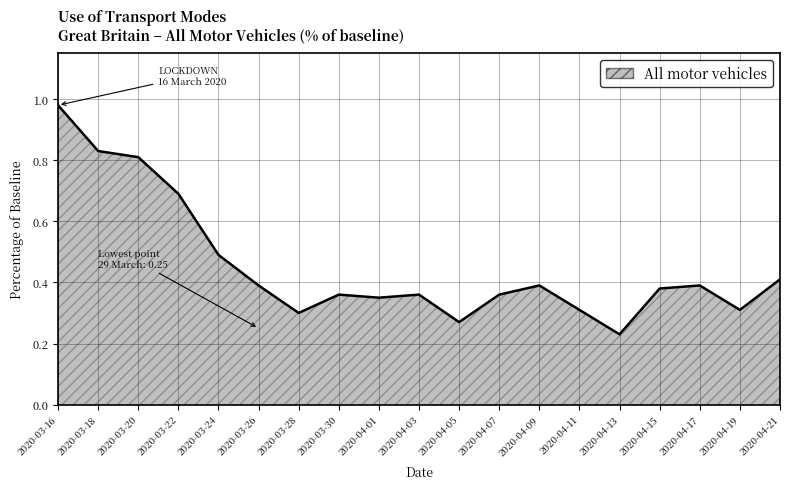

Is it true that the value at 2020-03-30 is 0.4?

True